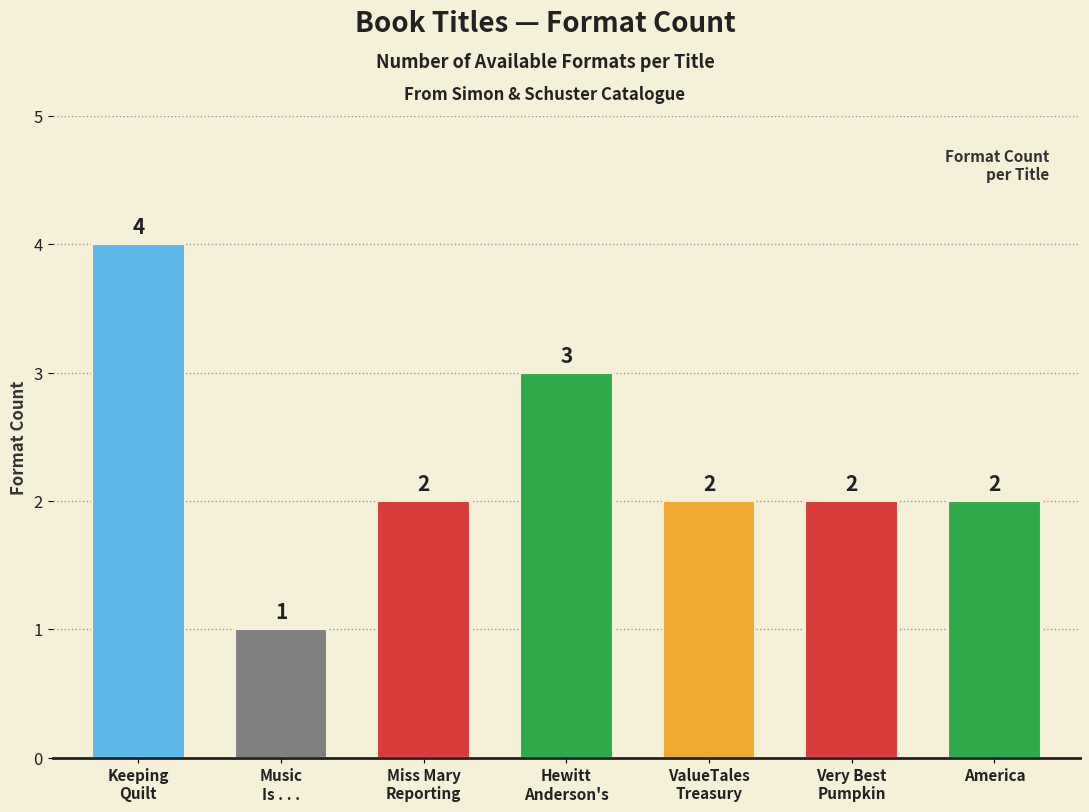

How many categories are shown in the chart?

7